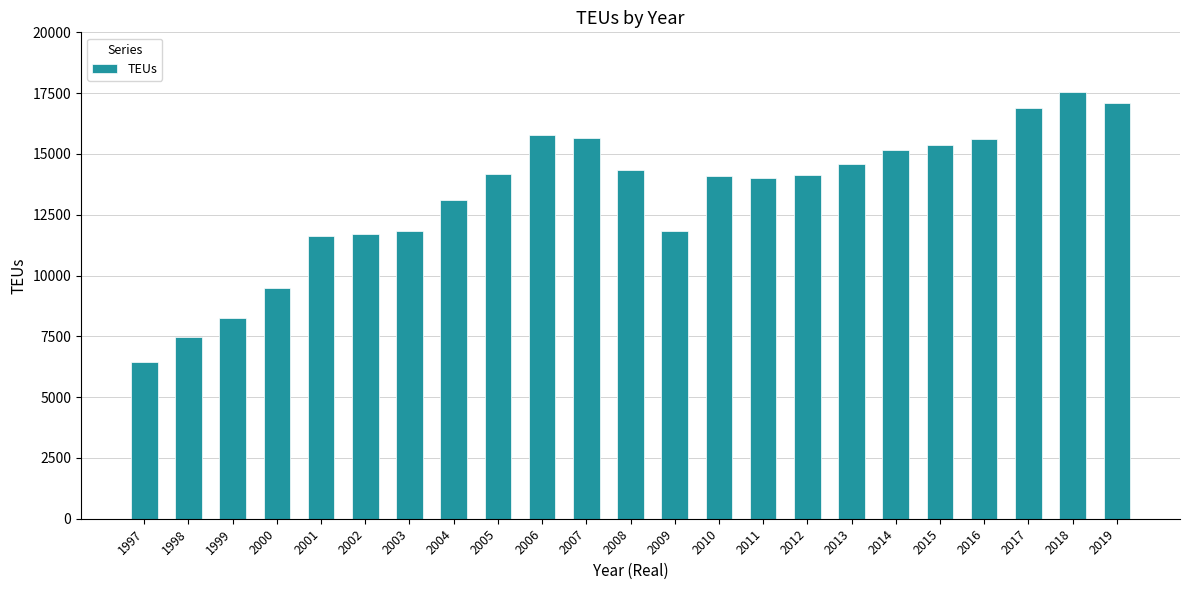

How many data points are less than 14123?

11